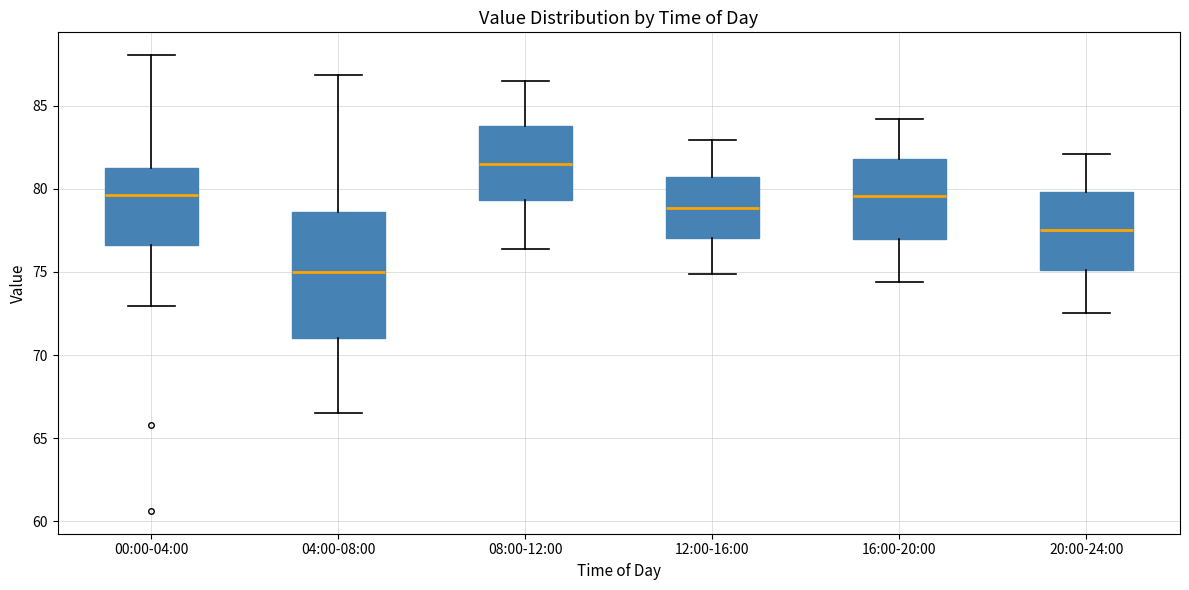

Which box's median line is the highest?

08:00-12:00